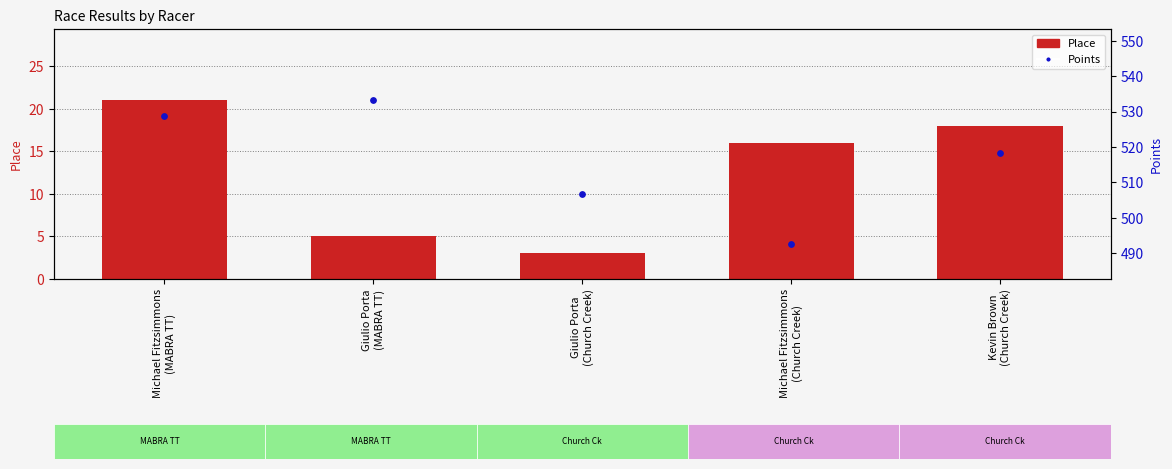

Which series contains the highest Y value?

Points